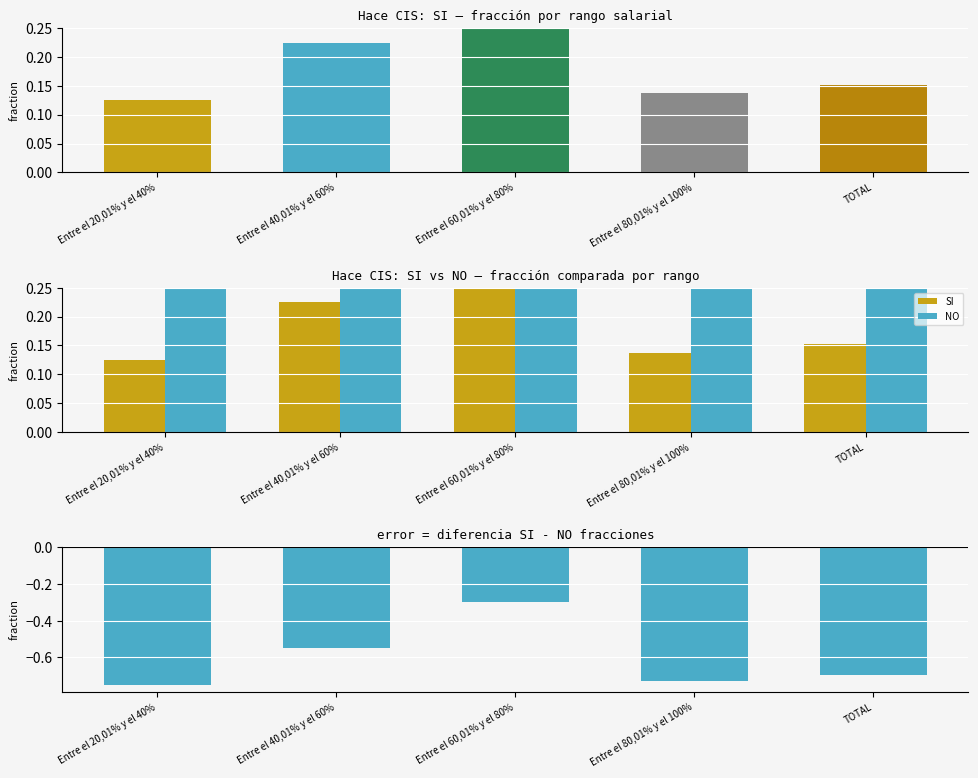

Which label corresponds to the smallest value in the chart?

Entre el 20,01% y el 40%